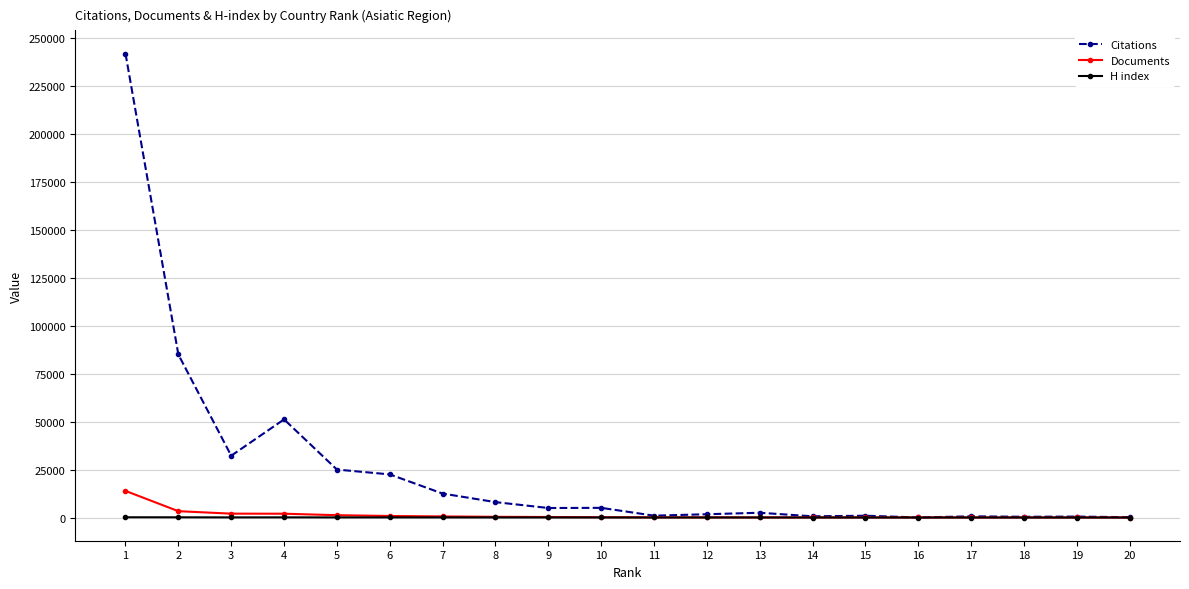

Between 5 and 18, which series saw the biggest shift?

Citations